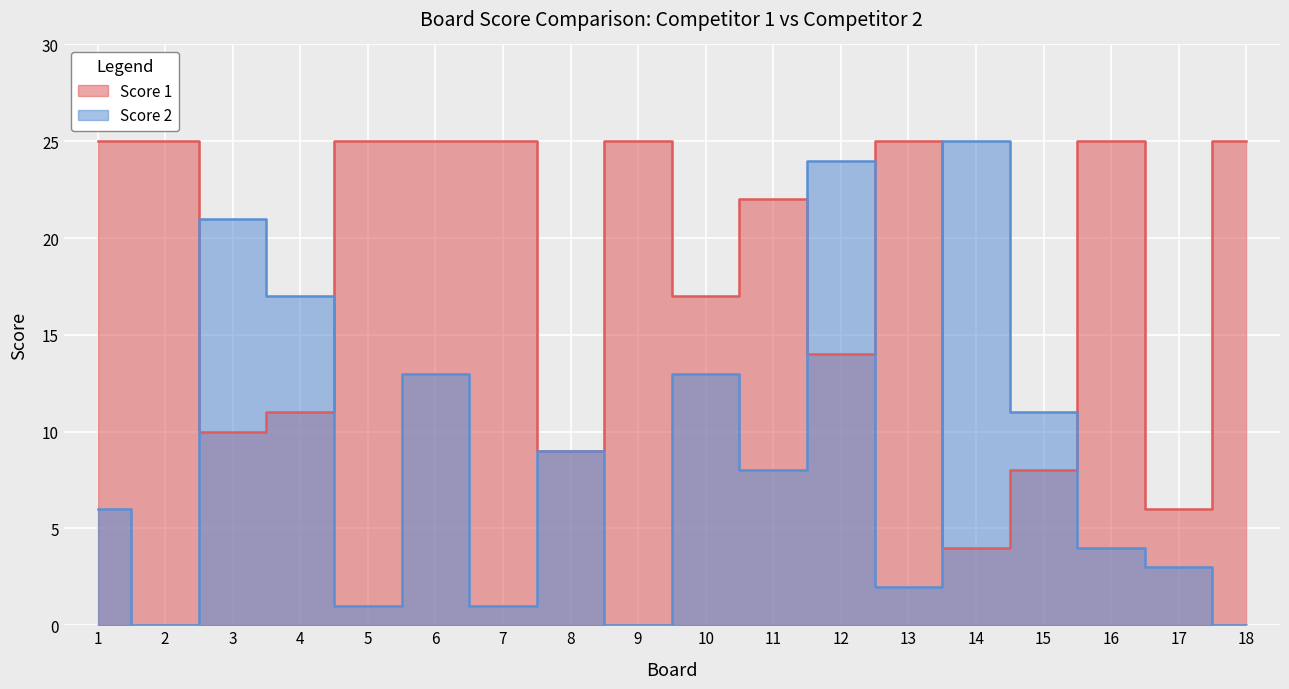

At 12, list the series in order from largest to smallest.

Score 2, Score 1